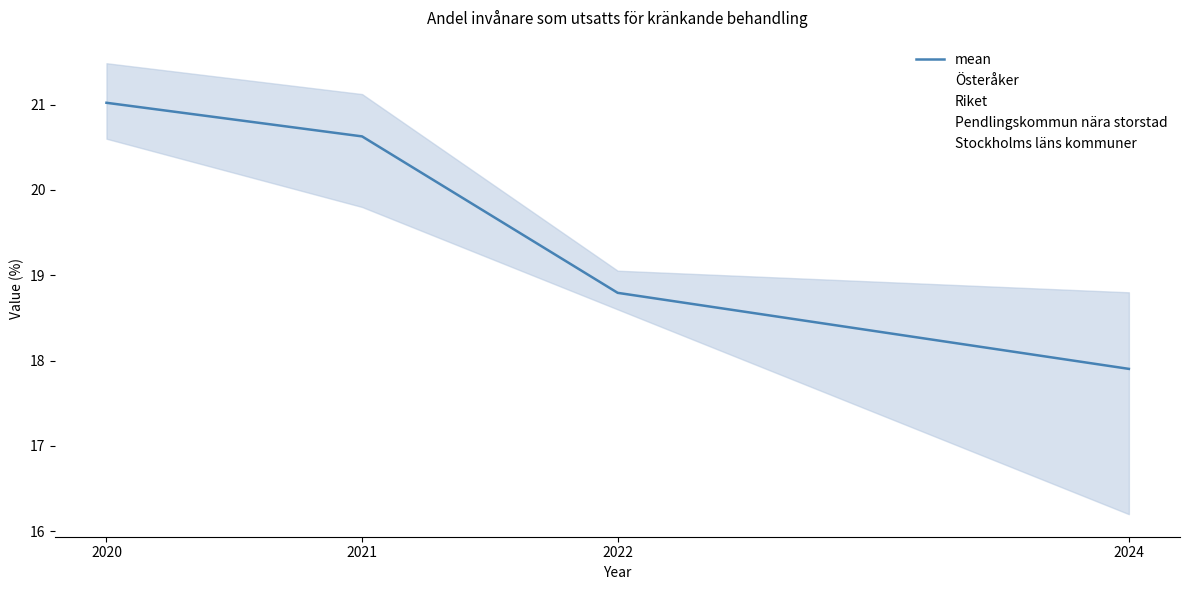

Rank the series at 2020 from lowest to highest value.

Riket, Österåker, mean, Pendlingskommun nära storstad, Stockholms läns kommuner